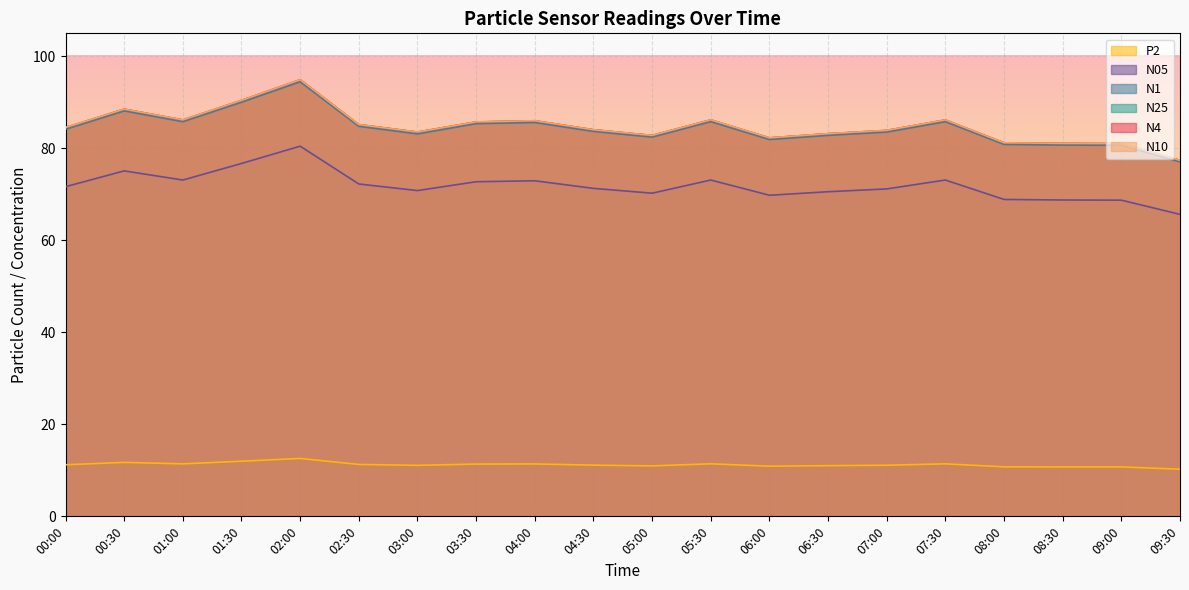

Does the chart display data point markers on the line(s)?

No